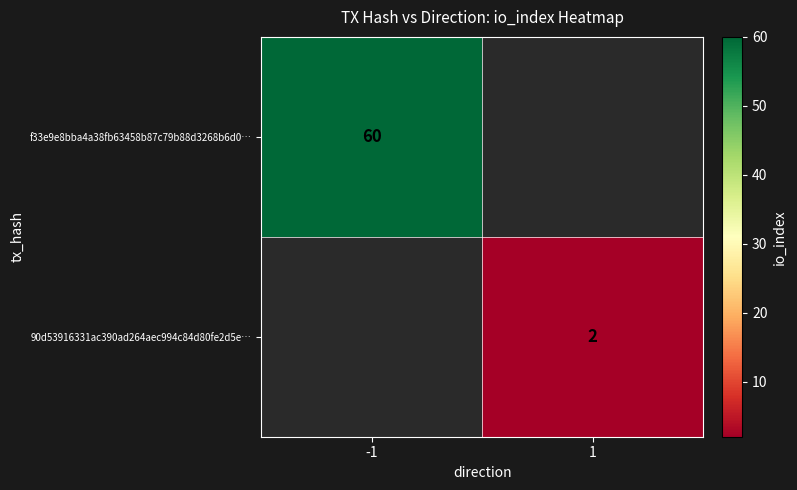

True or false: f33e9e8bba4a38fb63458b87c79b88d3268b6d0… has a value of 100 at -1.

False